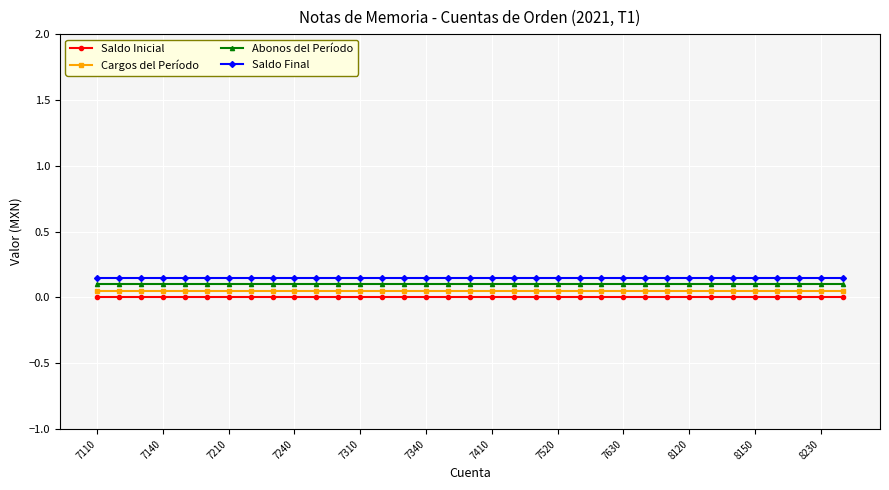

Which series has the largest total across all categories?

Saldo Final